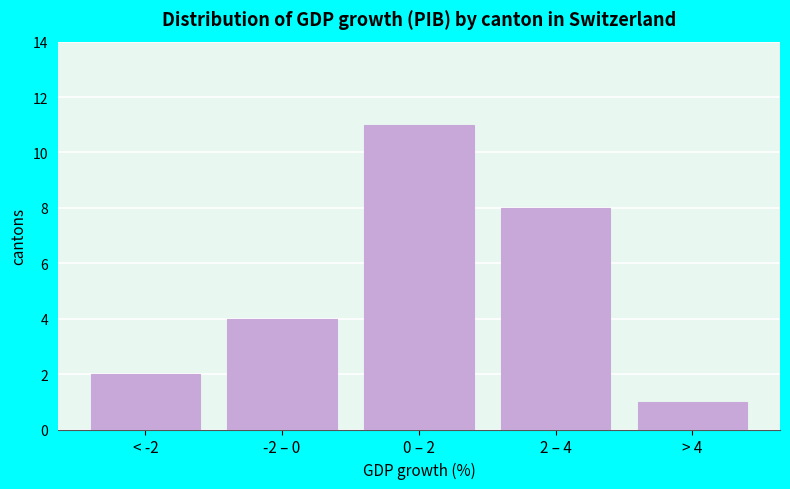

Reading left to right, list all the values displayed in this chart.

2	4	11	8	1